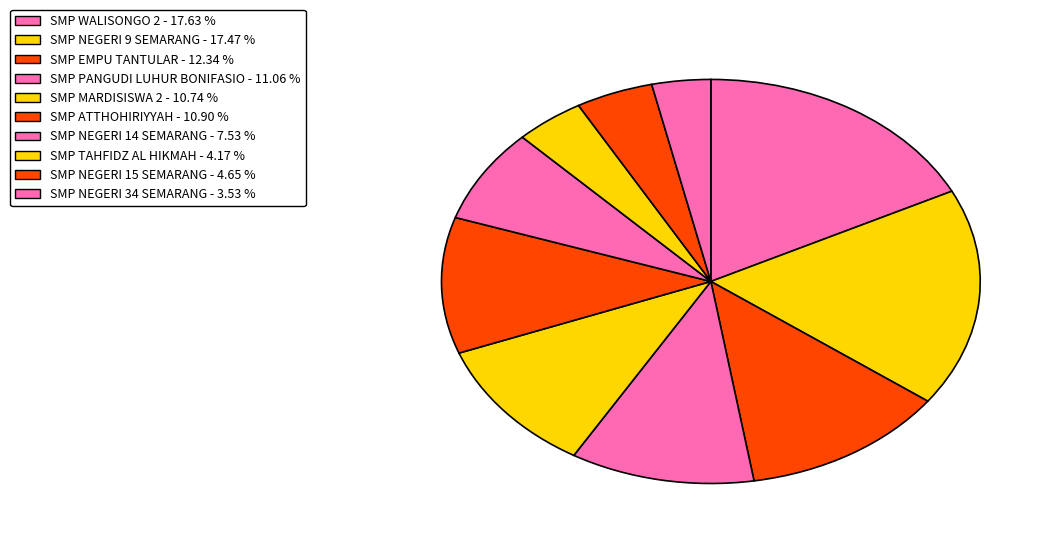

What percentage is the SMP WALISONGO 2 slice, to the nearest percent?

18%